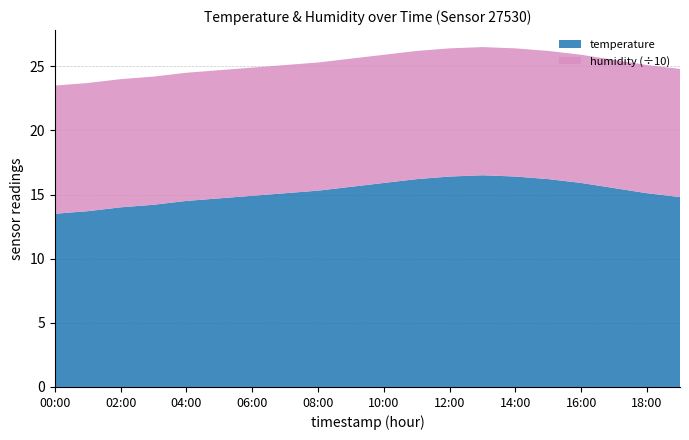

Reading right to left, transcribe all the data shown in this chart.

temperature: 19:00=14.8	18:00=15.1	17:00=15.5	16:00=15.9	15:00=16.2	14:00=16.4	13:00=16.5	12:00=16.4	11:00=16.2	10:00=15.9	09:00=15.6	08:00=15.3	07:00=15.1	06:00=14.9	05:00=14.7	04:00=14.5	03:00=14.2	02:00=14.0	01:00=13.7	00:00=13.5
humidity: 19:00=99.9	18:00=99.9	17:00=99.9	16:00=99.9	15:00=99.9	14:00=99.9	13:00=99.9	12:00=99.9	11:00=99.9	10:00=99.9	09:00=99.9	08:00=99.9	07:00=99.9	06:00=99.9	05:00=99.9	04:00=99.9	03:00=99.9	02:00=99.9	01:00=99.9	00:00=99.9